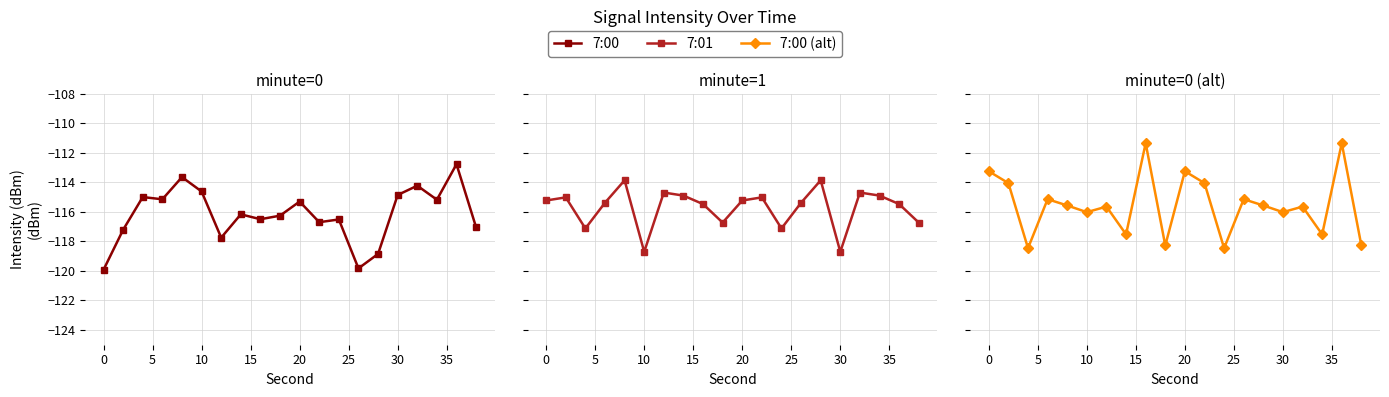

How many data points in 7:00 (alt) are above -115?

6